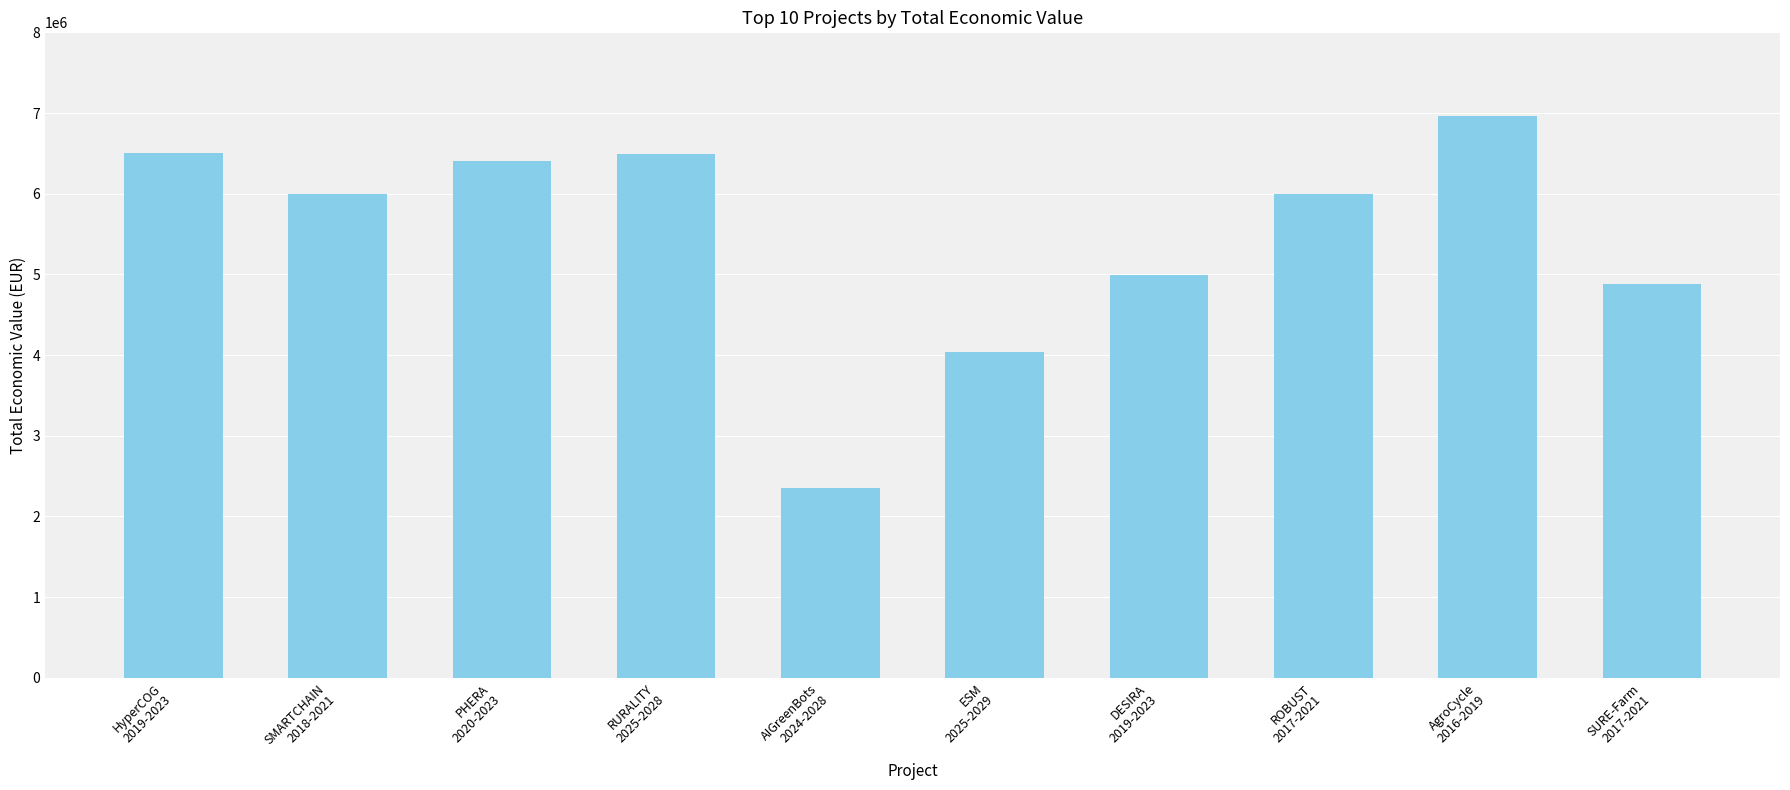

What is the maximum value shown in the chart?

6960293